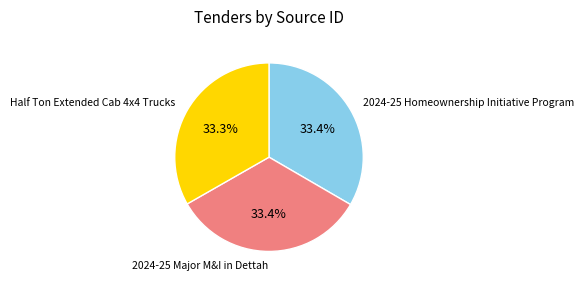

Does any single category account for the majority?

No